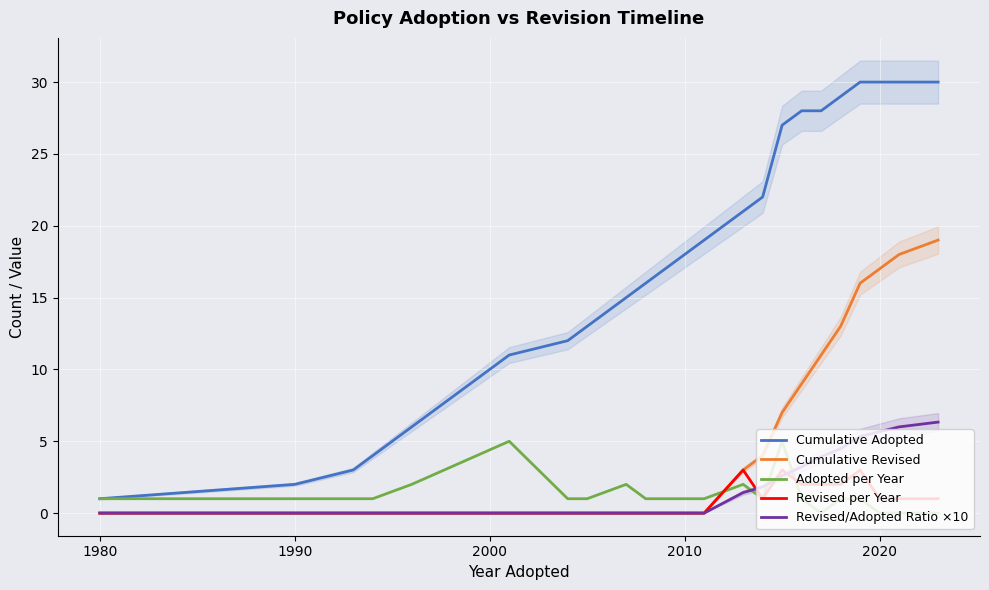

Which has a higher value, 13 or 17?

17